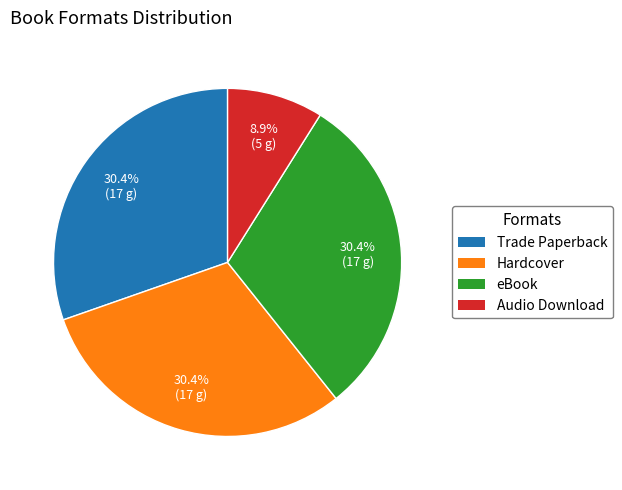

What is the ratio of the value at Trade Paperback to the value at eBook?

1.0